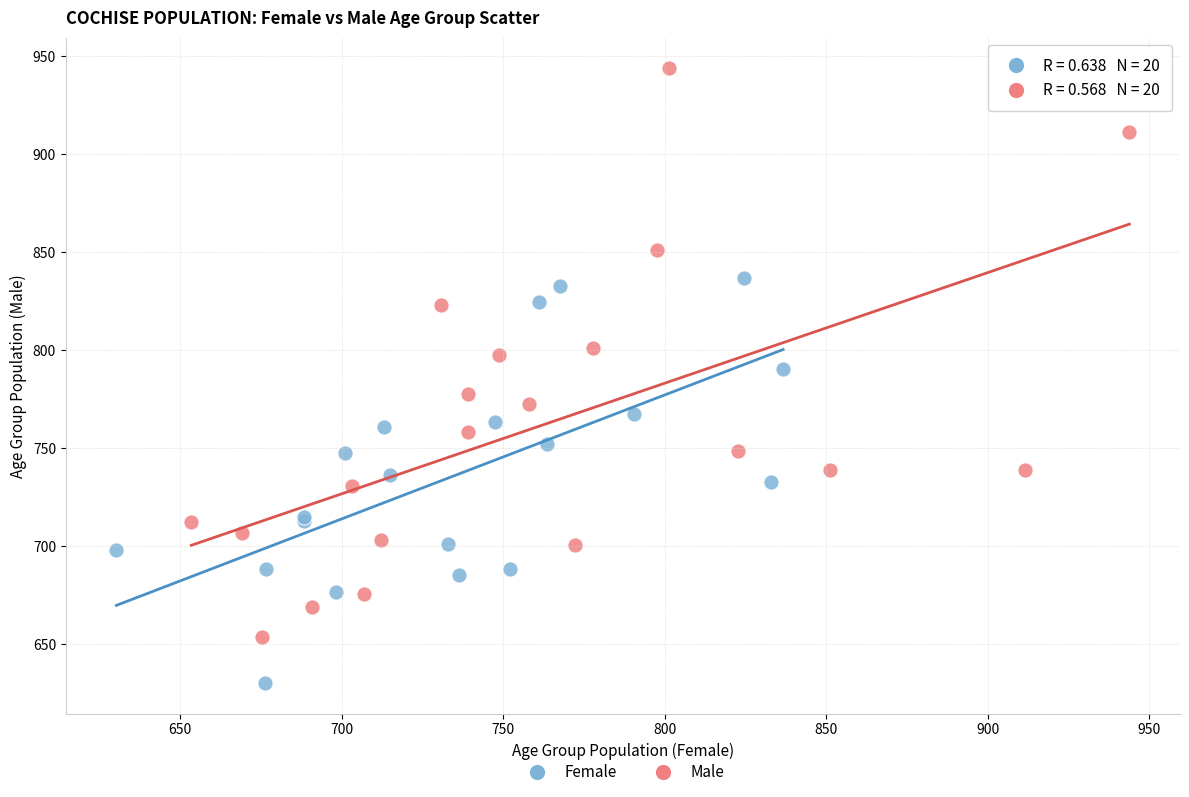

Which series has the widest spread of Y values?

Male